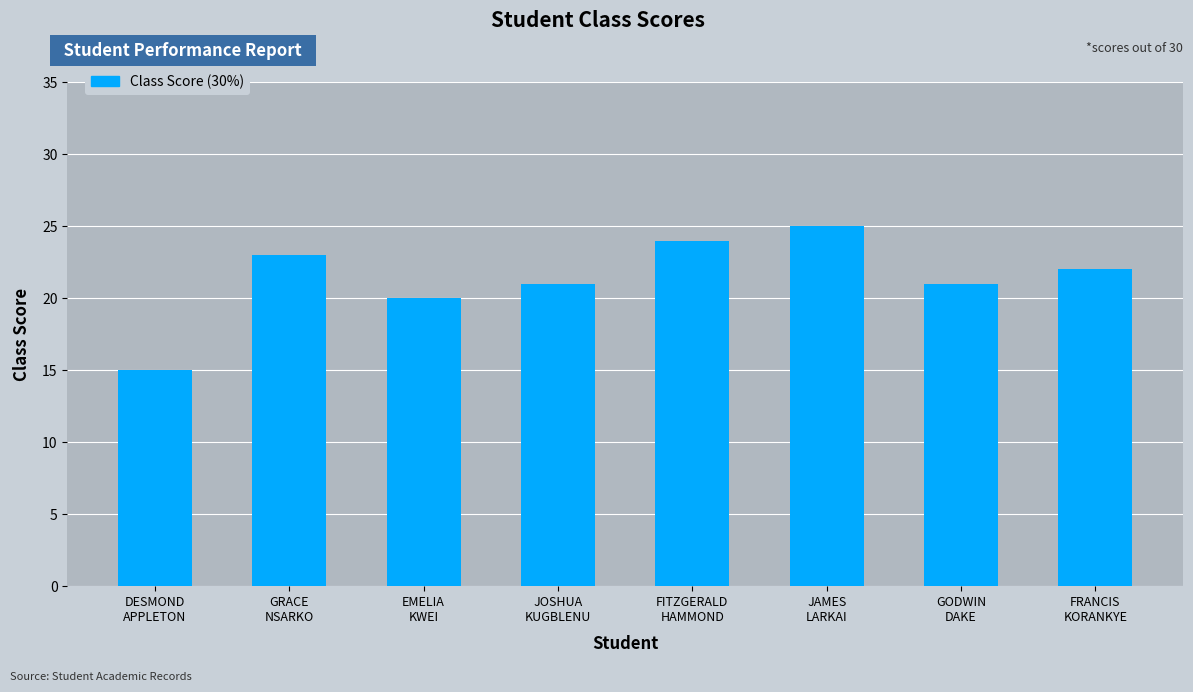

What is the difference between the maximum and second lowest values?

5